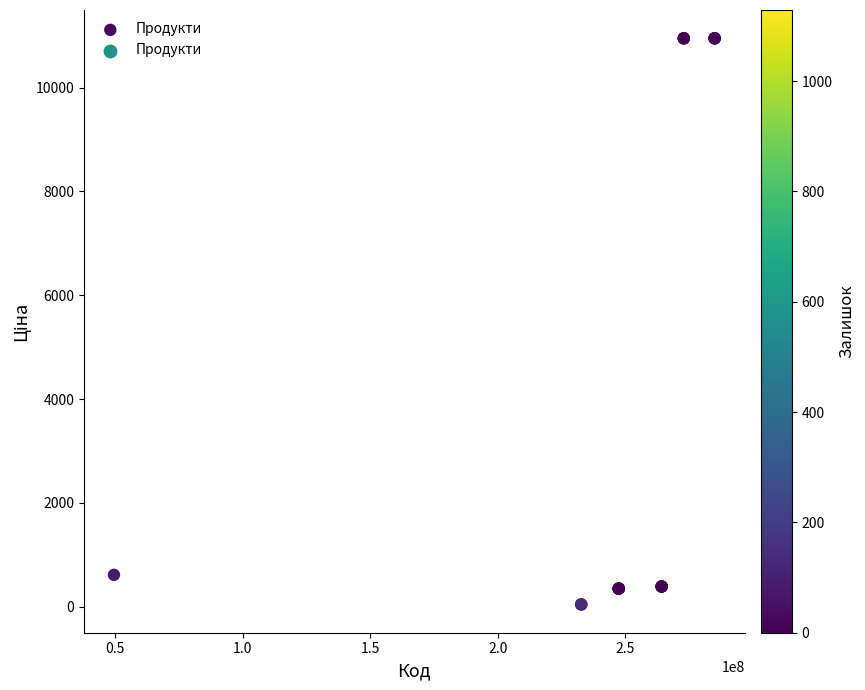

What Y value in the scatter plot is closest to 5496?

611.6